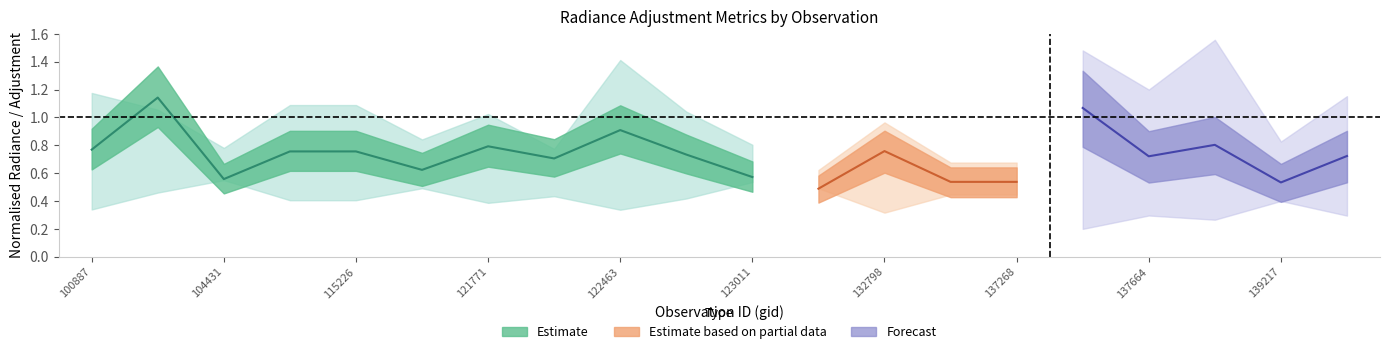

What position from the right is 132248?

9